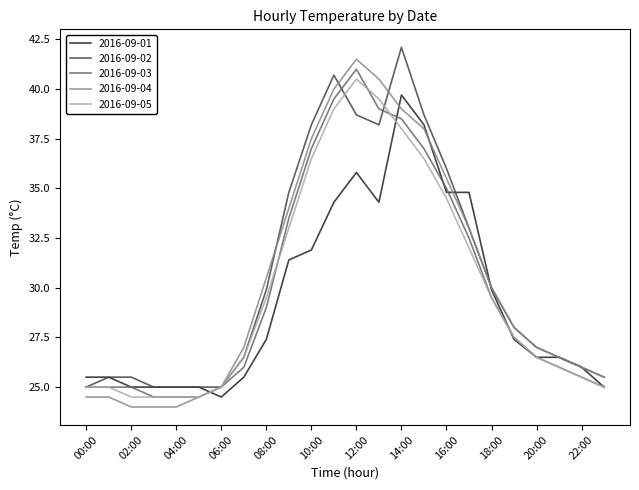

What are all the series names shown in the legend?

2016-09-01, 2016-09-02, 2016-09-03, 2016-09-04, 2016-09-05